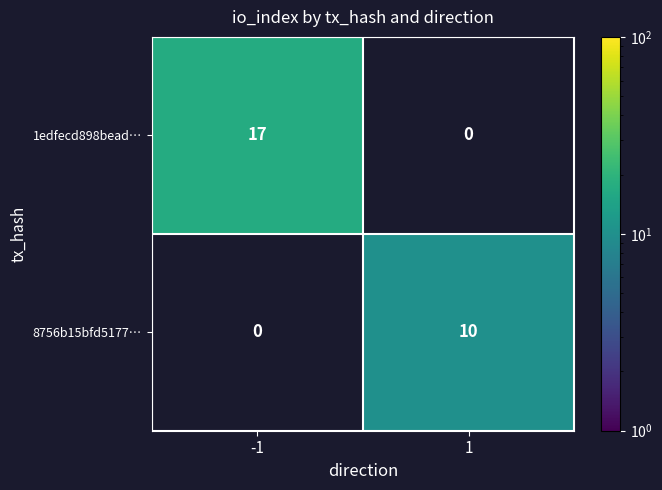

What is the difference between the maximum and minimum values in the 8756b15bfd5177… series?

10